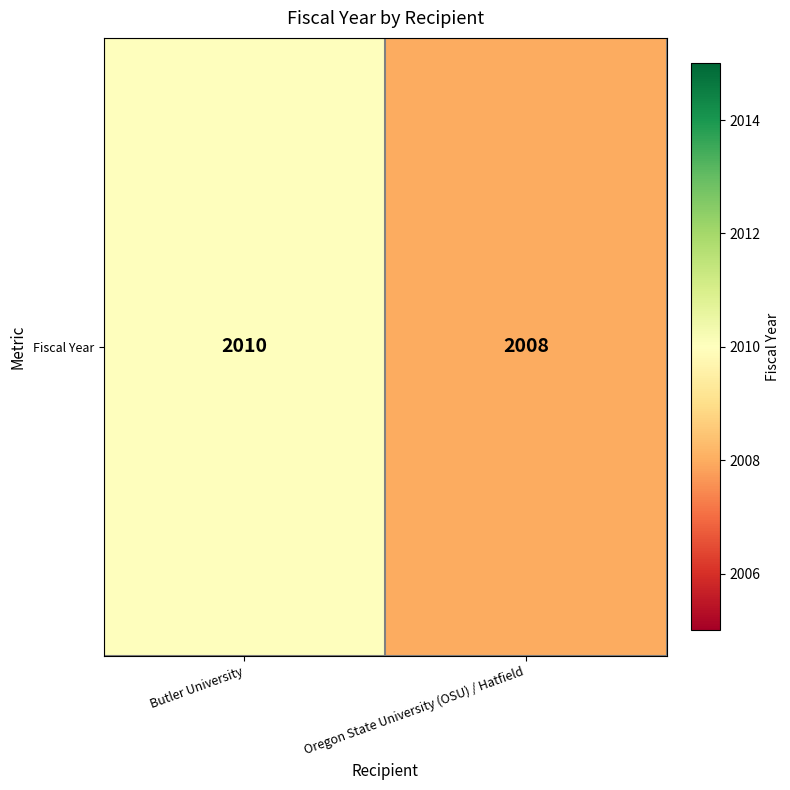

The value at Butler University is 2010. True or false?

True